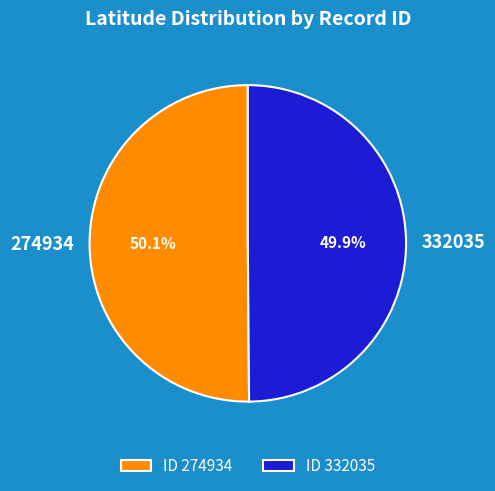

What is the ratio of the value at 332035 to the value at 274934?

1.0